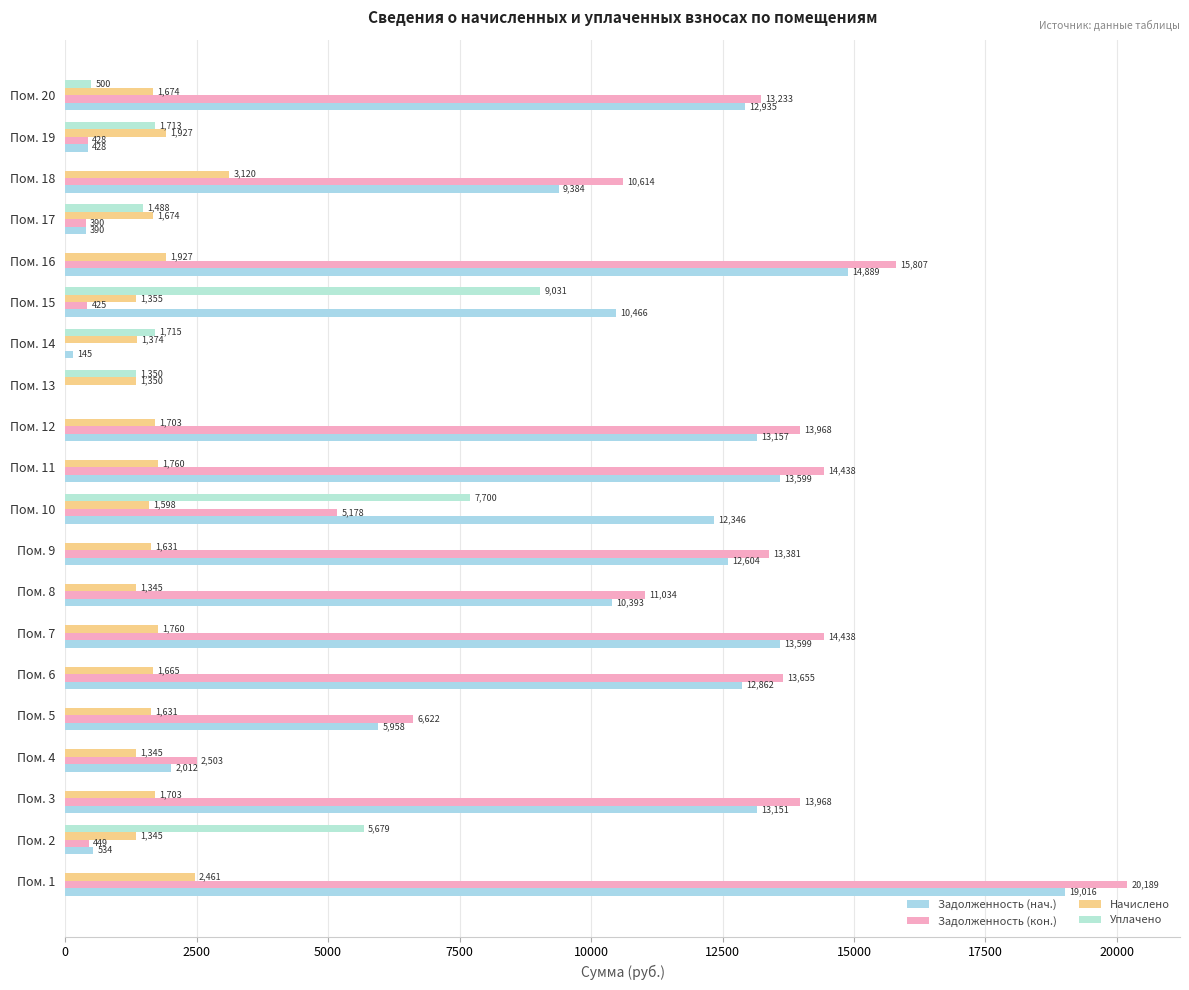

How many categories are shown in the chart?

20